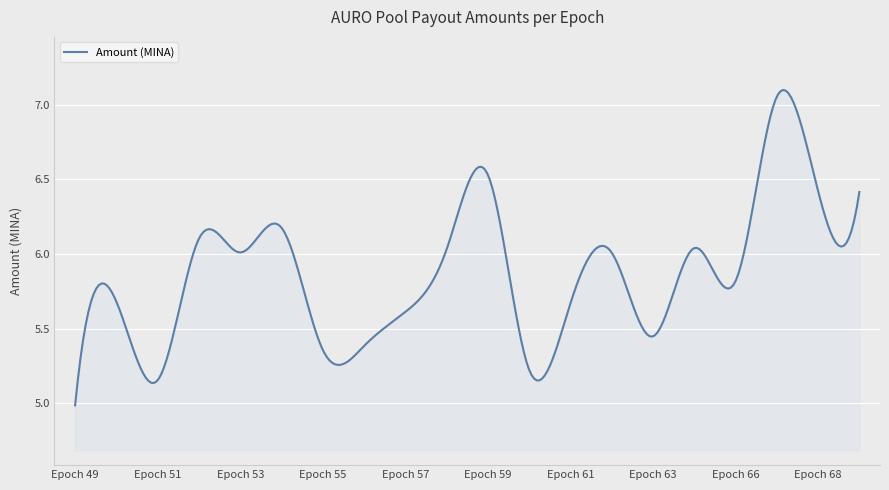

How many categories are shown in the chart?

300